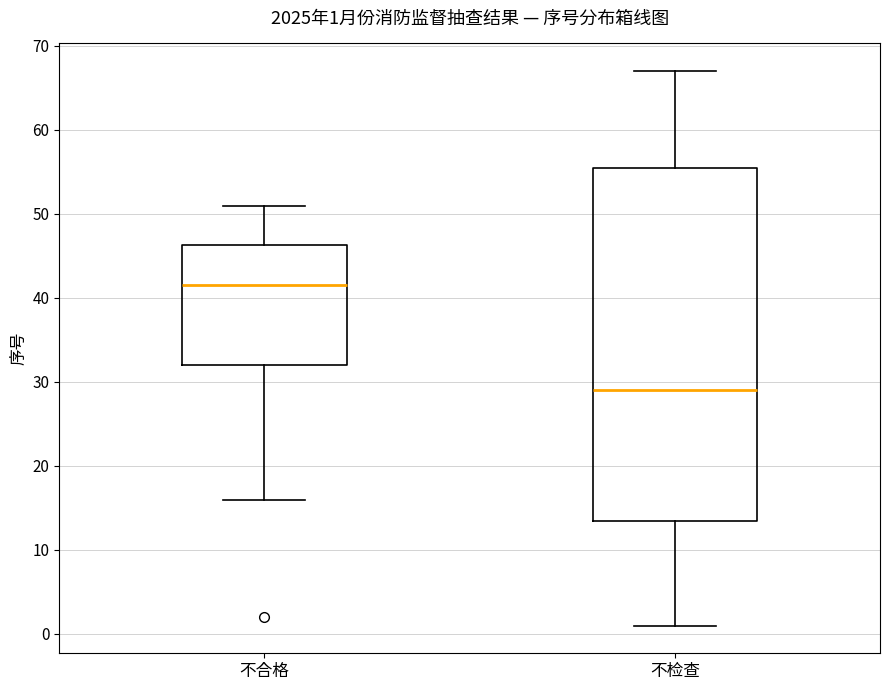

Which box has the lowest median line?

不检查